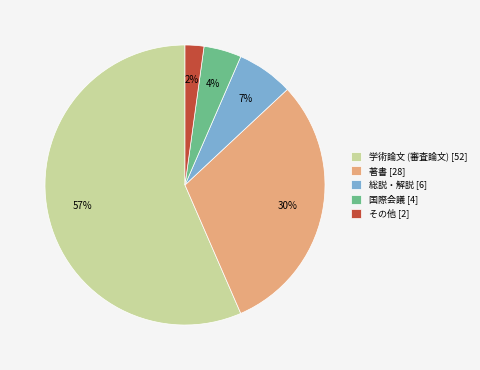

To the nearest percent, what is the difference between the 国際会議 [4] and 著書 [28] slice percentages?

26%